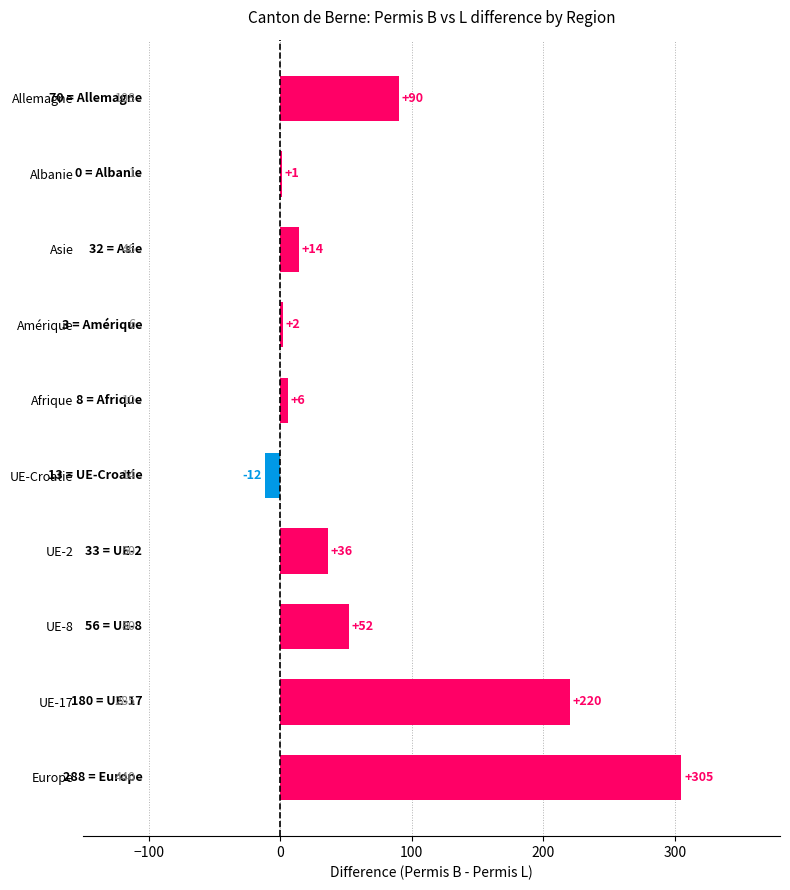

Reading bottom to top, transcribe all the data shown in this chart.

Europe=305	UE-17=220	UE-8=52	UE-2=36	UE-Croatie=-12	Afrique=6	Amérique=2	Asie=14	Albanie=1	Allemagne=90